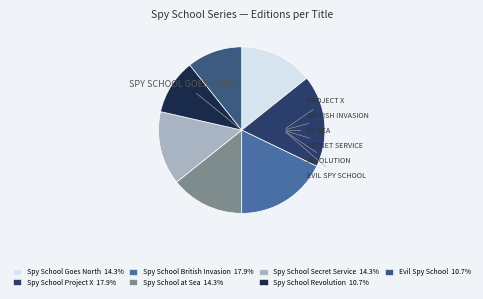

How many slices are in this pie chart?

7